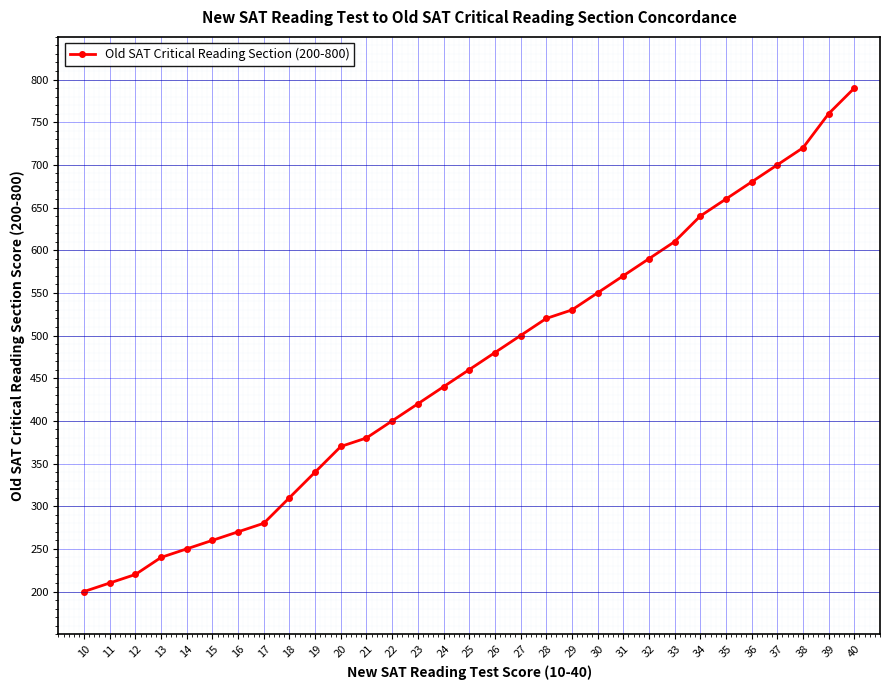

Which has a higher value, 14 or 29?

29